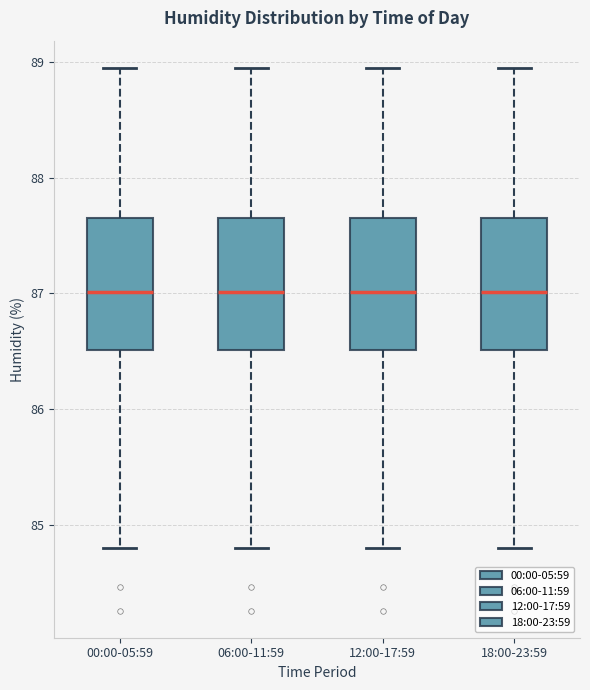

Reading left to right, transcribe this box plot: for each box, give where its median line is, the range the box spans, and where its two whiskers end, as read against the y-axis. The values are not printed on the chart, so give them approximately, as read against the axis.

00:00-05:59: median 87.0, box 86.5 to 87.7, whiskers 84.8 to 89.0
06:00-11:59: median 87.0, box 86.5 to 87.7, whiskers 84.8 to 89.0
12:00-17:59: median 87.0, box 86.5 to 87.7, whiskers 84.8 to 89.0
18:00-23:59: median 87.0, box 86.5 to 87.7, whiskers 84.8 to 89.0